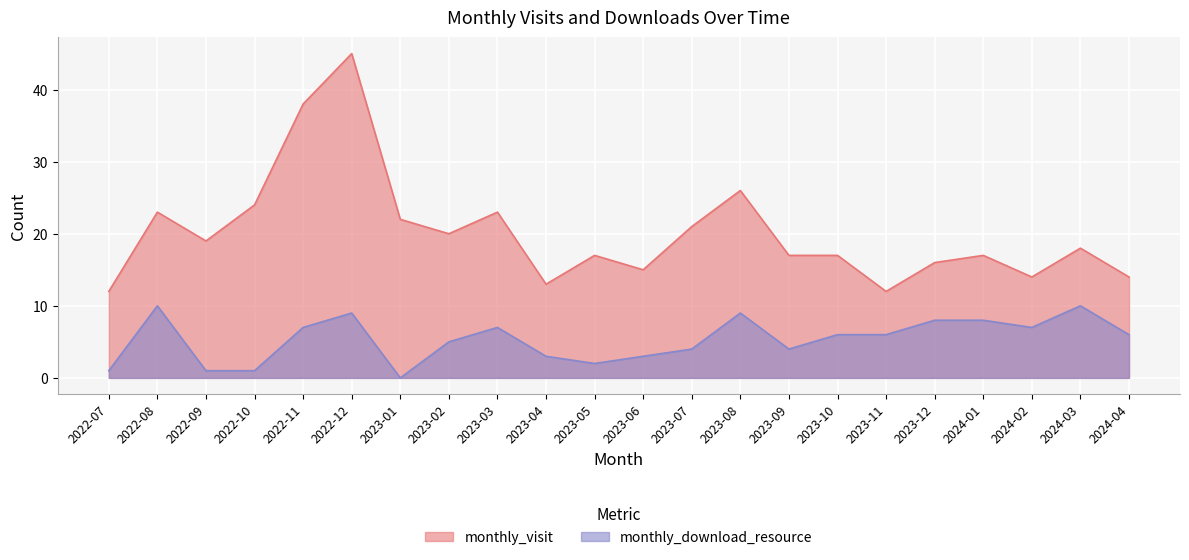

Reading left to right, what are all the values shown in this chart?

monthly_visit: 12	23	19	24	38	45	22	20	23	13	17	15	21	26	17	17	12	16	17	14	18	14
monthly_download_resource: 1	10	1	1	7	9	0	5	7	3	2	3	4	9	4	6	6	8	8	7	10	6